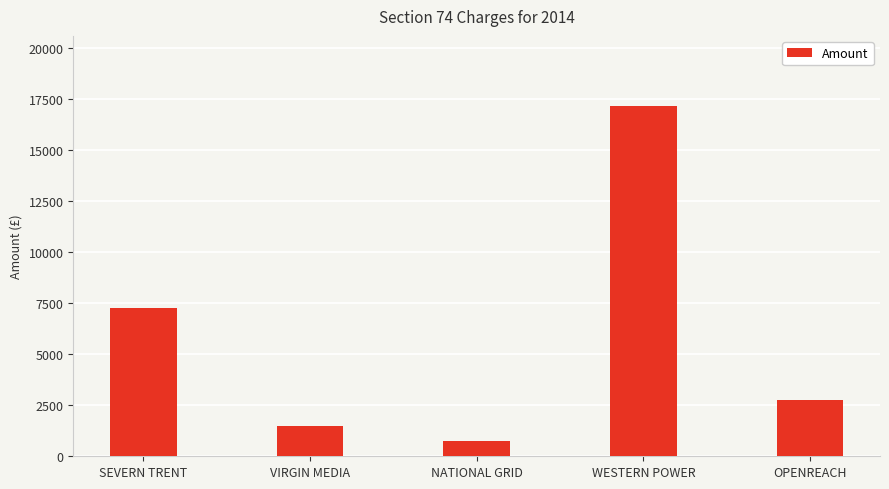

Reading right to left, what are all the values shown in this chart?

2750	17150	750	1500	7250